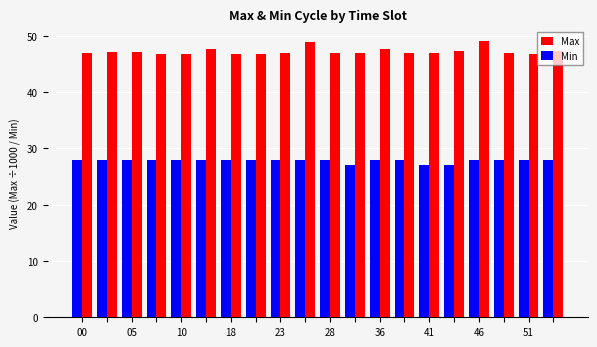

What is the lowest value of the Min series?

27.0